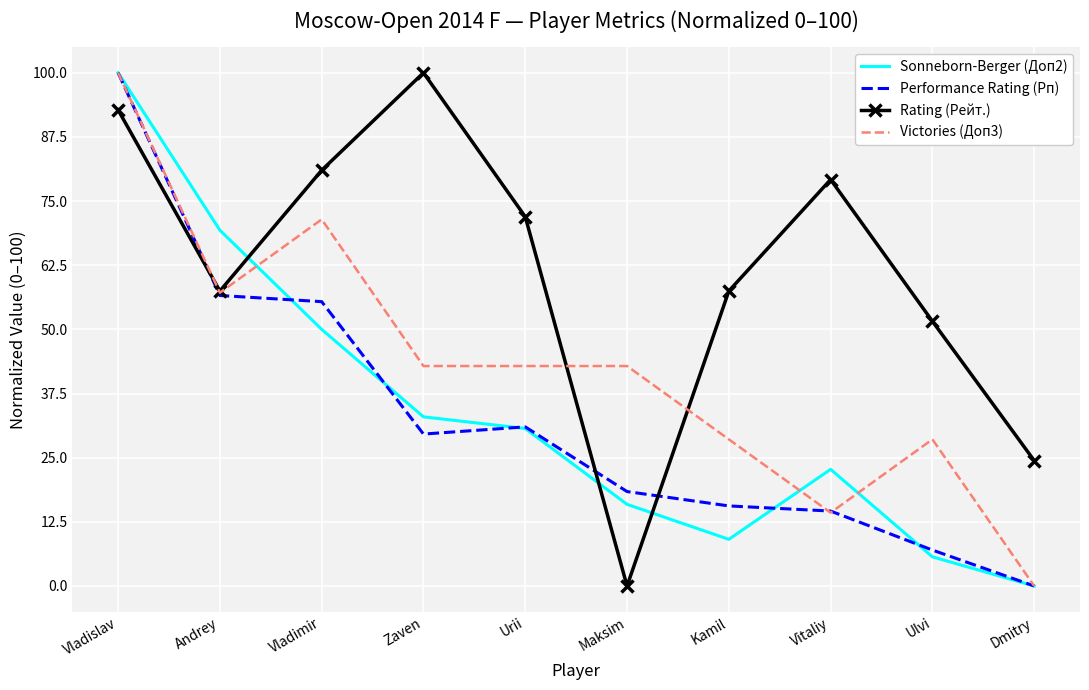

How many intersections are there between Performance Rating (Рп) and Rating (Рейт.)?

3